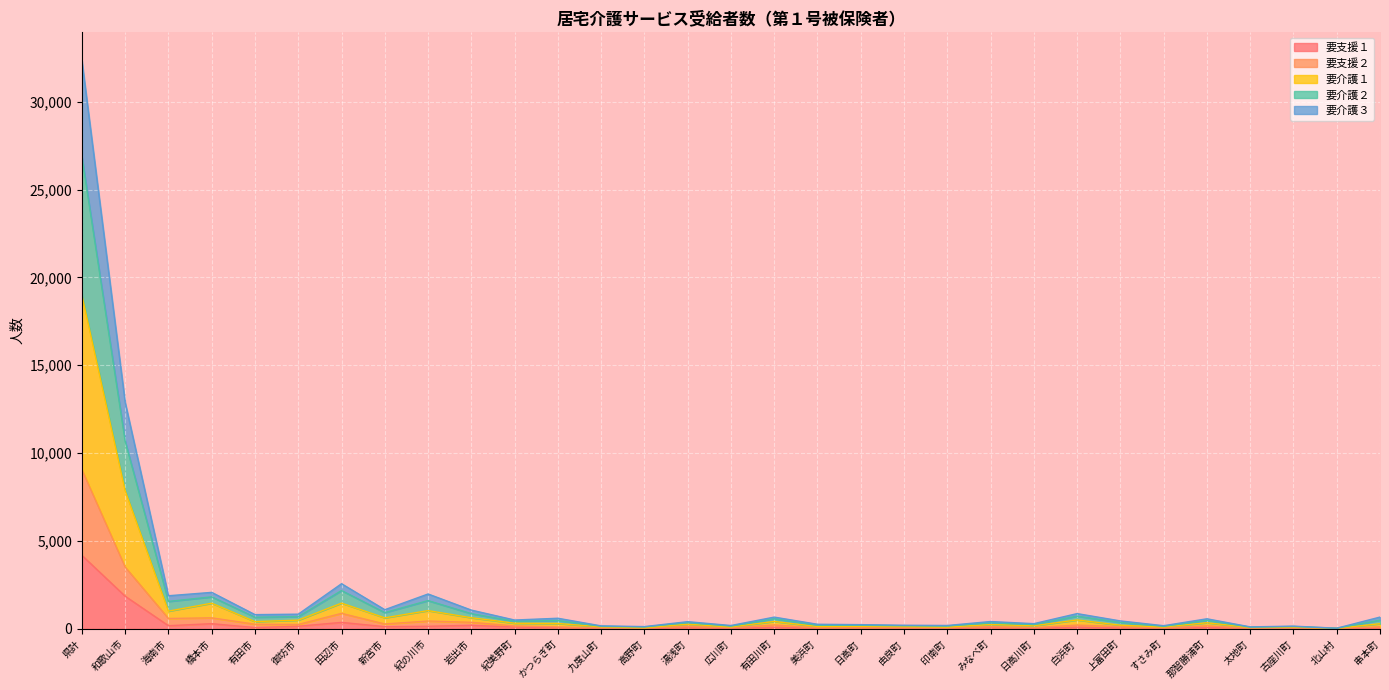

Is it true that 要介護１ equals 132 at 串本町?

False